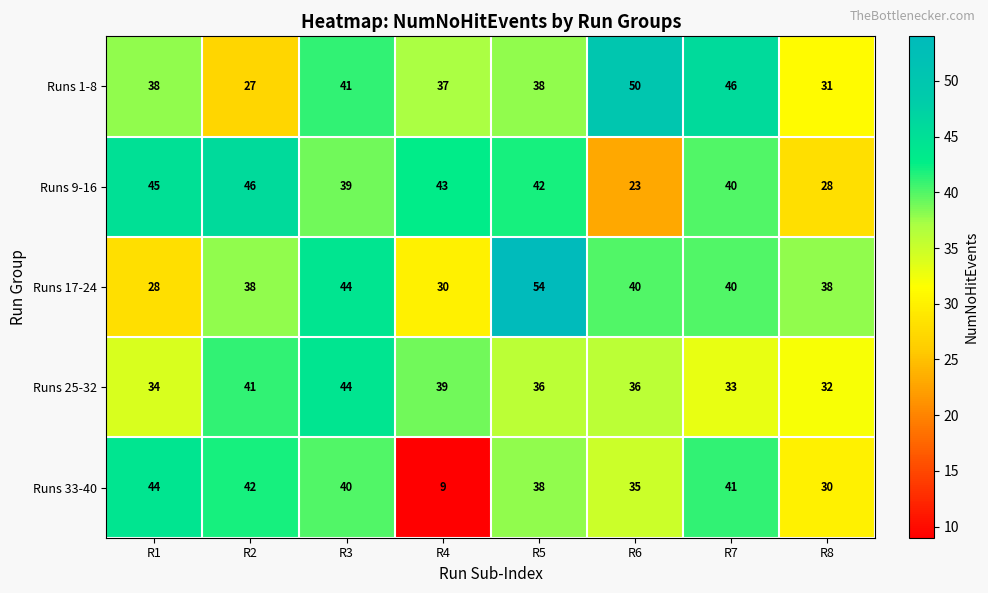

What is the spread (max minus min) of values at R5?

18